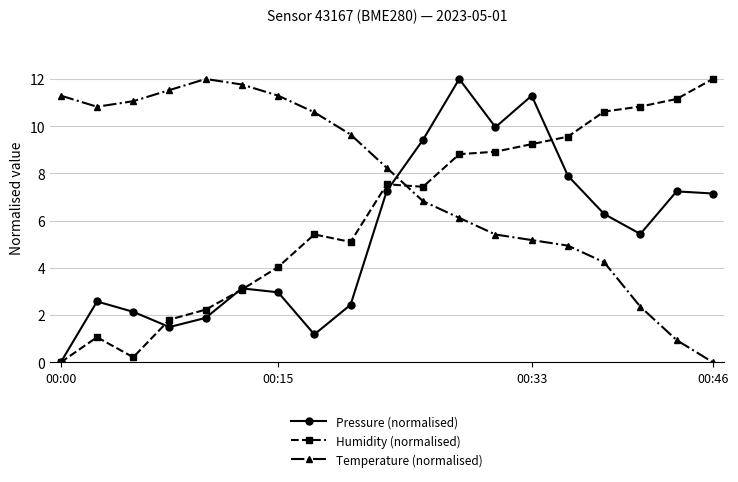

True or false: Pressure (normalised) and Temperature (normalised) cross at least once.

True